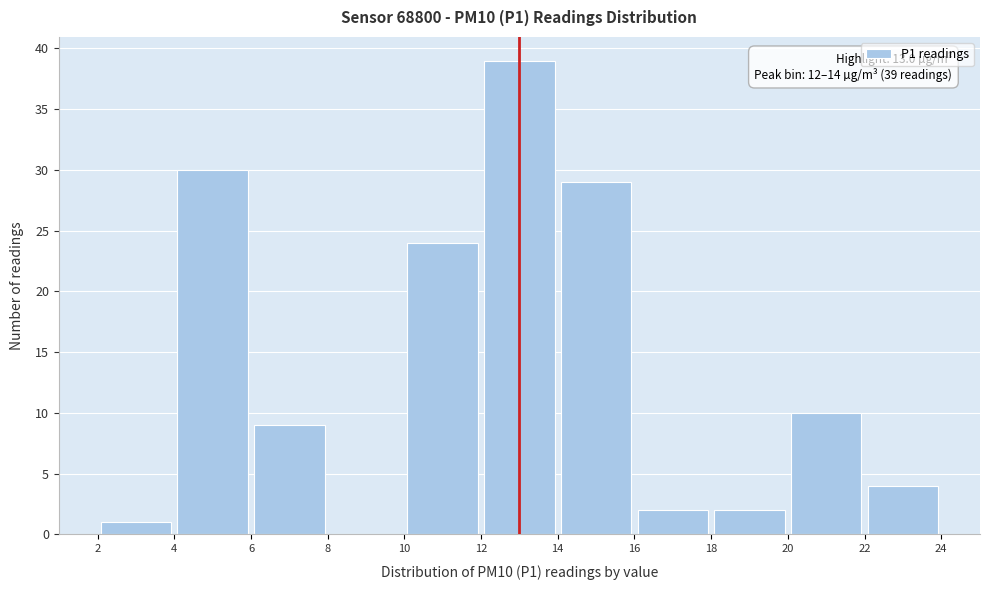

Which range on the x-axis has the tallest bar?

12 to 14